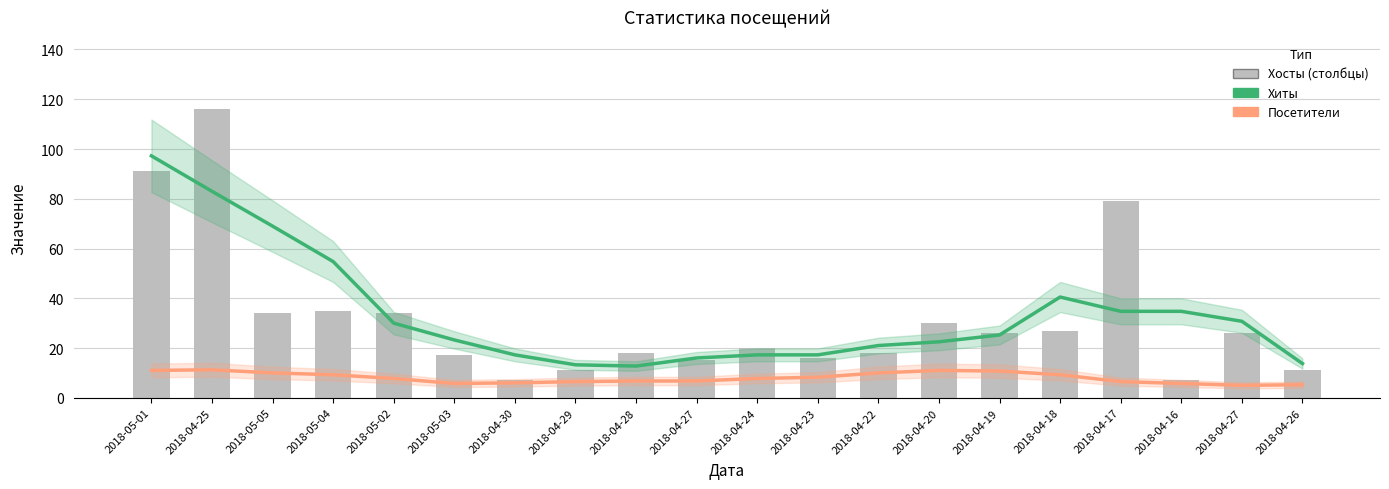

True or false: Хиты has a value of 15.0 at 2018-04-27.

True